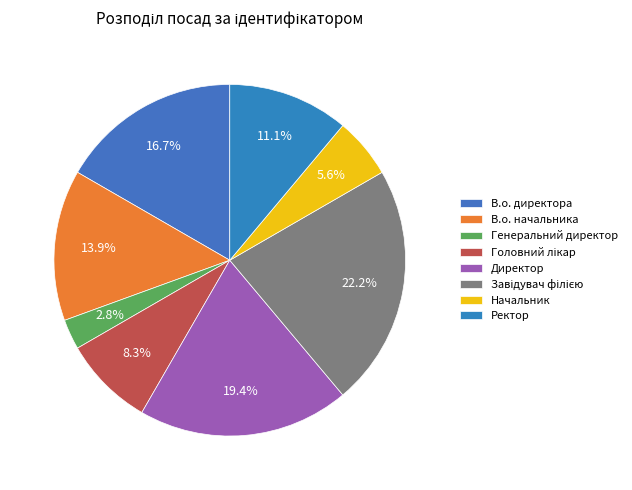

Is it true that В.о. директора is 17% of the pie?

True